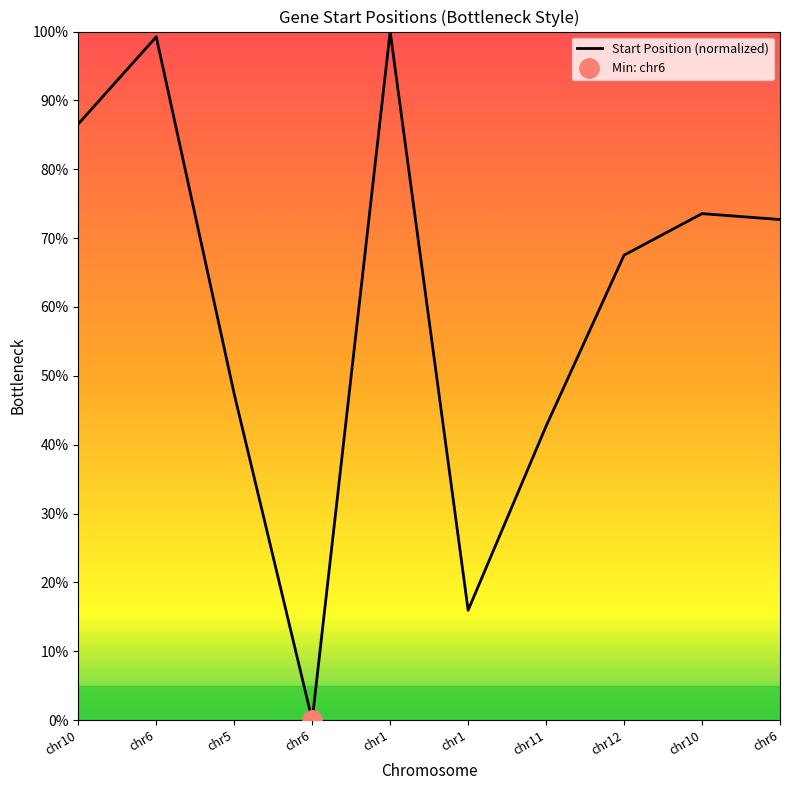

What is the sum of all values?

605.6